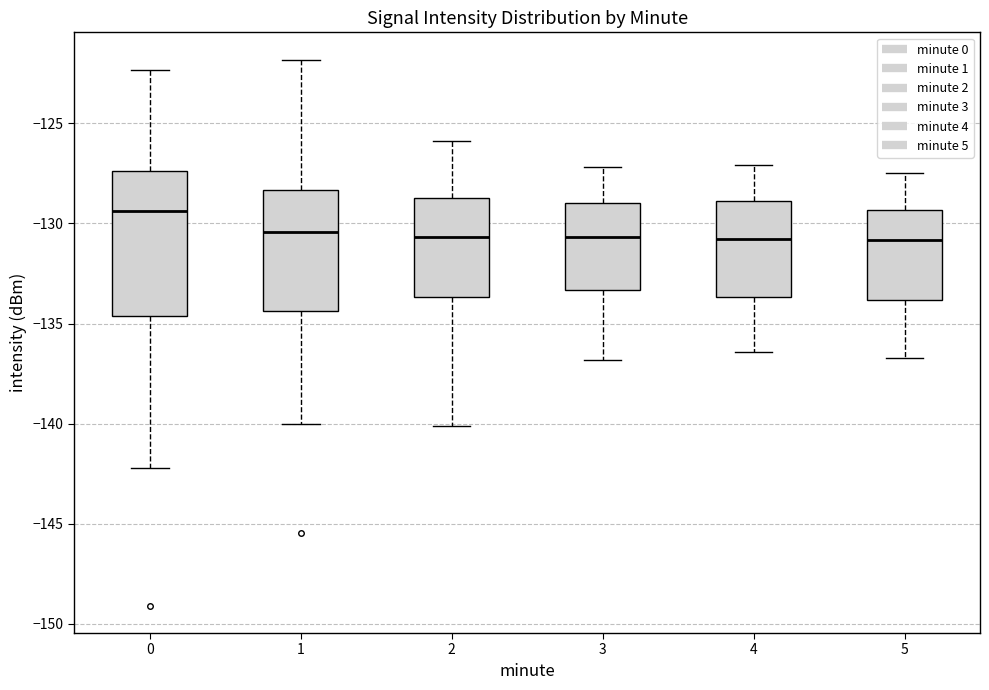

Where is the lower edge of the box at x = 5 on the y-axis? The values are not printed on the chart, so give them approximately, as read against the axis.

-134.0